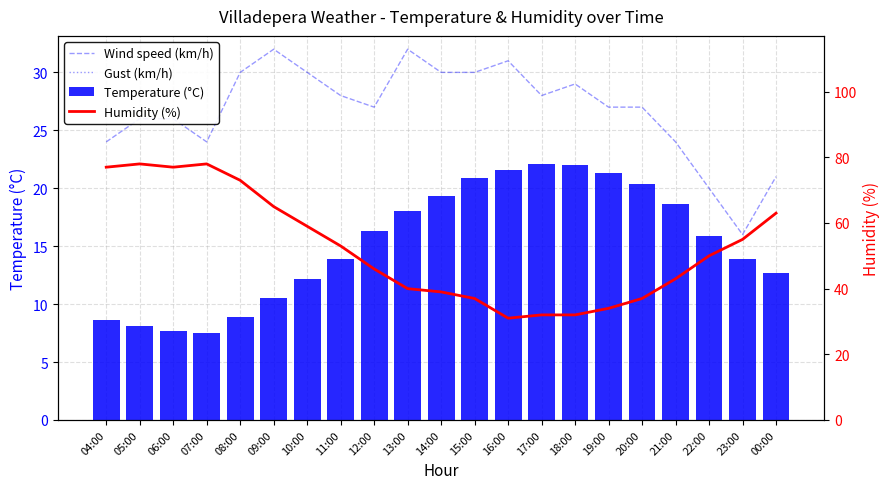

What is the sum of the Temperature (°C) values at 07:00 and 14:00?

26.8